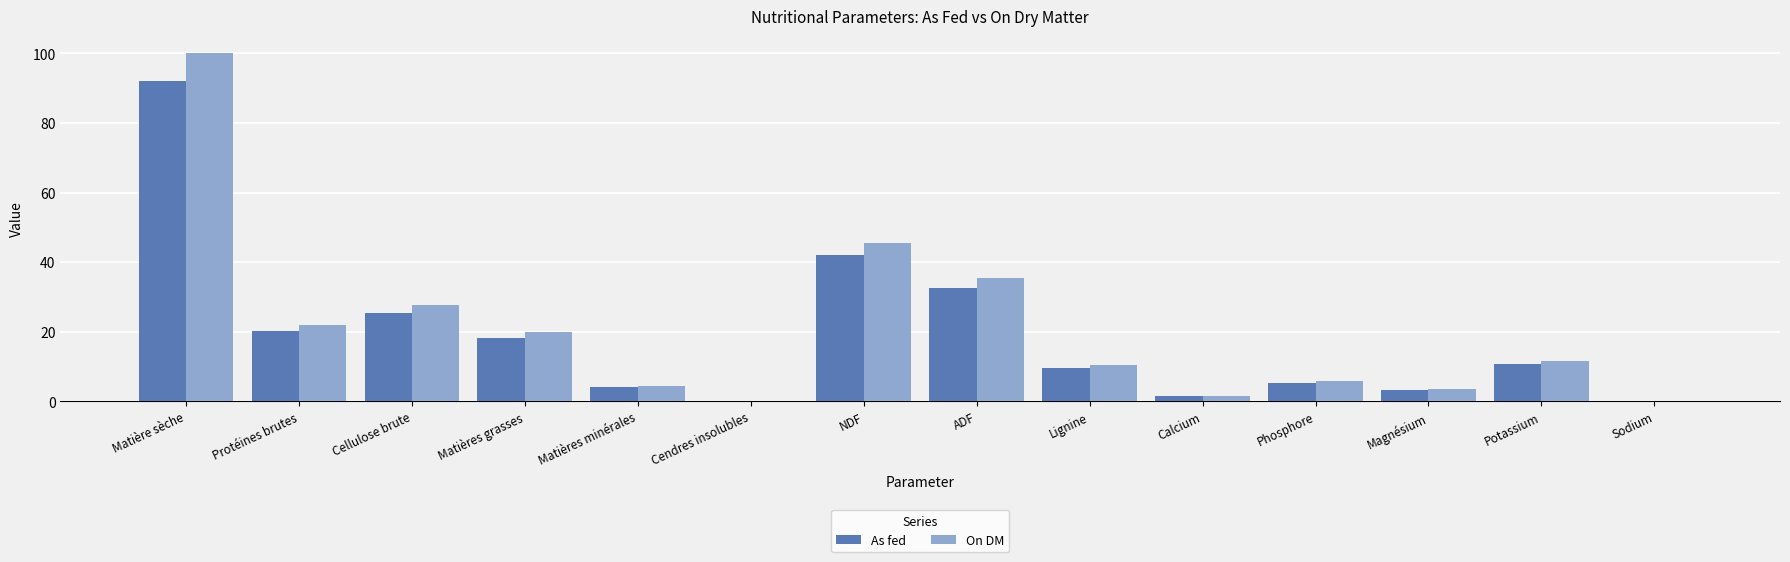

What is the maximum value shown in the chart?

100.0